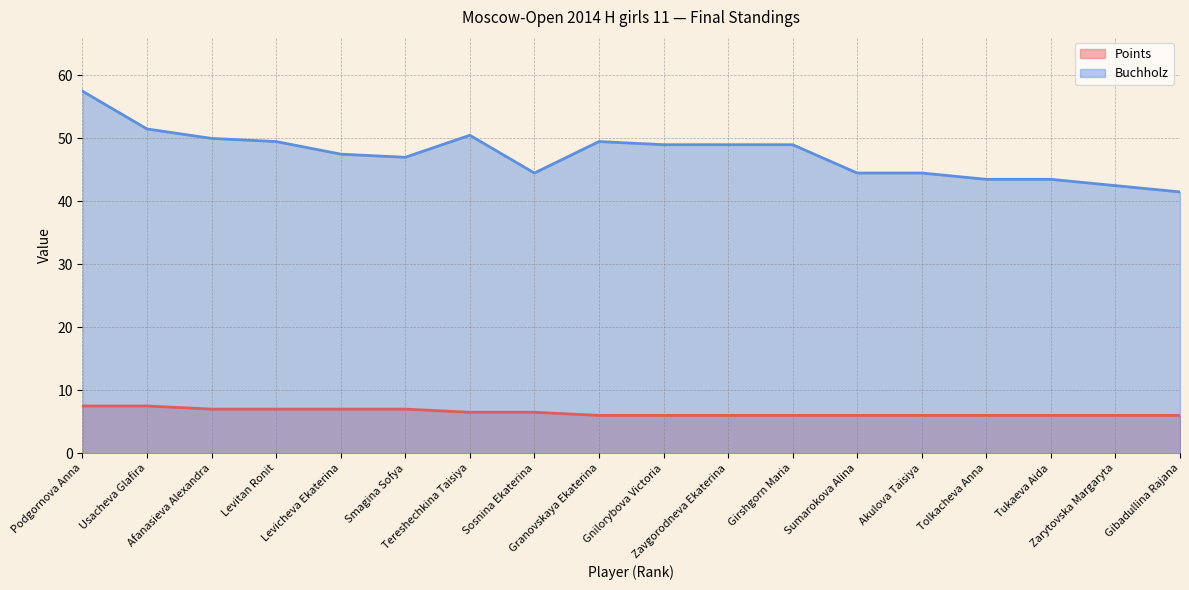

Reading left to right, extract all data points from this chart.

Points: Podgornova Anna=7.5	Usacheva Glafira=7.5	Afanasieva Alexandra=7.0	Levitan Ronit=7.0	Levicheva Ekaterina=7.0	Smagina Sofya=7.0	Tereshechkina Taisiya=6.5	Sosnina Ekaterina=6.5	Granovskaya Ekaterina=6.0	Gnilorybova Victoria=6.0	Zavgorodneva Ekaterina=6.0	Girshgorn Maria=6.0	Sumarokova Alina=6.0	Akulova Taisiya=6.0	Tolkacheva Anna=6.0	Tukaeva Aida=6.0	Zarytovska Margaryta=6.0	Gibadullina Rajana=6.0
Buchholz: Podgornova Anna=57.5	Usacheva Glafira=51.5	Afanasieva Alexandra=50.0	Levitan Ronit=49.5	Levicheva Ekaterina=47.5	Smagina Sofya=47.0	Tereshechkina Taisiya=50.5	Sosnina Ekaterina=44.5	Granovskaya Ekaterina=49.5	Gnilorybova Victoria=49.0	Zavgorodneva Ekaterina=49.0	Girshgorn Maria=49.0	Sumarokova Alina=44.5	Akulova Taisiya=44.5	Tolkacheva Anna=43.5	Tukaeva Aida=43.5	Zarytovska Margaryta=42.5	Gibadullina Rajana=41.5